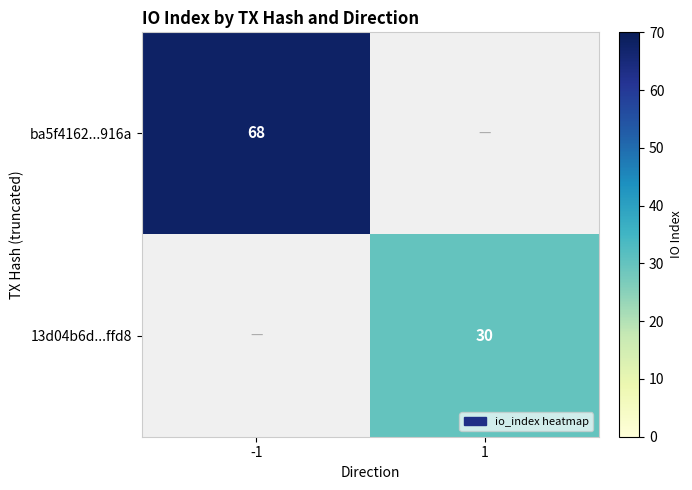

The value of ba5f4162...916a at -1 is 46. True or false?

False